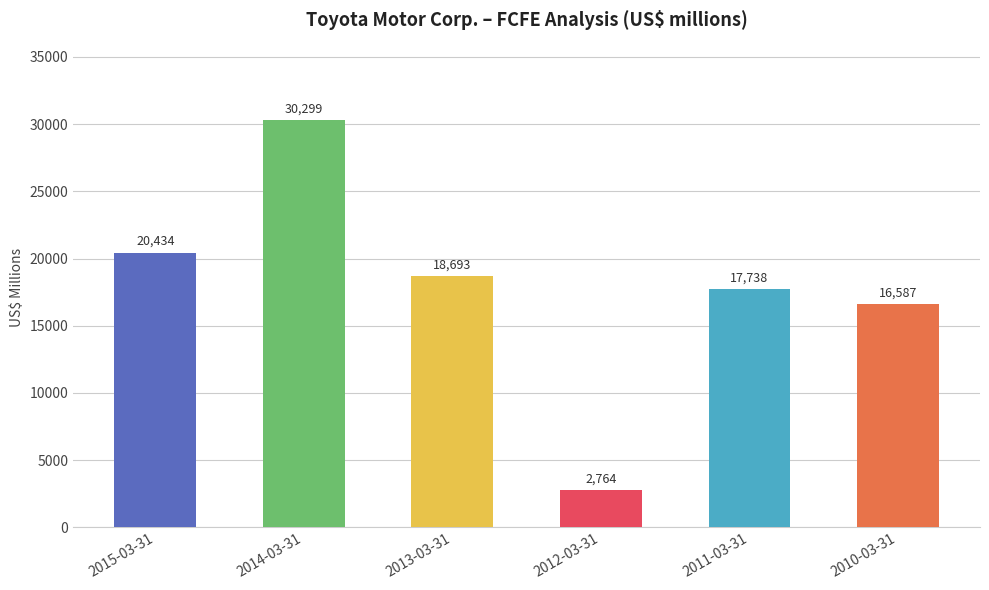

What is the label of the 2nd bar from the left?

2014-03-31